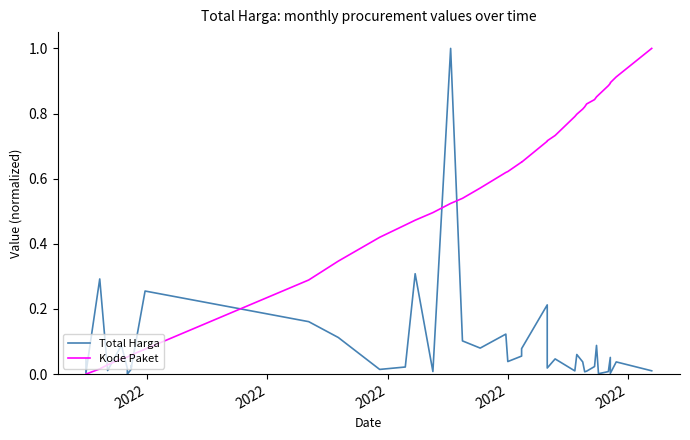

What are all the series names shown in the legend?

Total Harga, Kode Paket